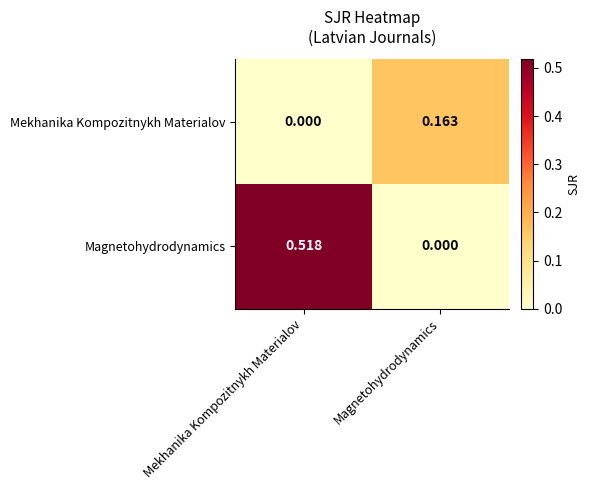

Where is Mekhanika Kompozitnykh Materialov nearest to the value 0?

Mekhanika Kompozitnykh Materialov